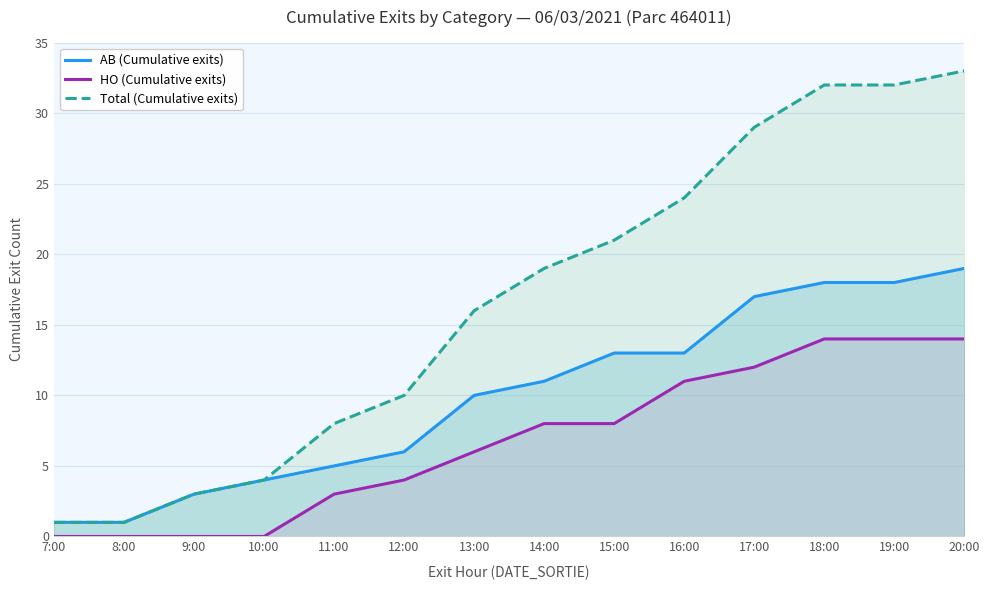

Read the Total (Cumulative exits) value at 19:00.

32